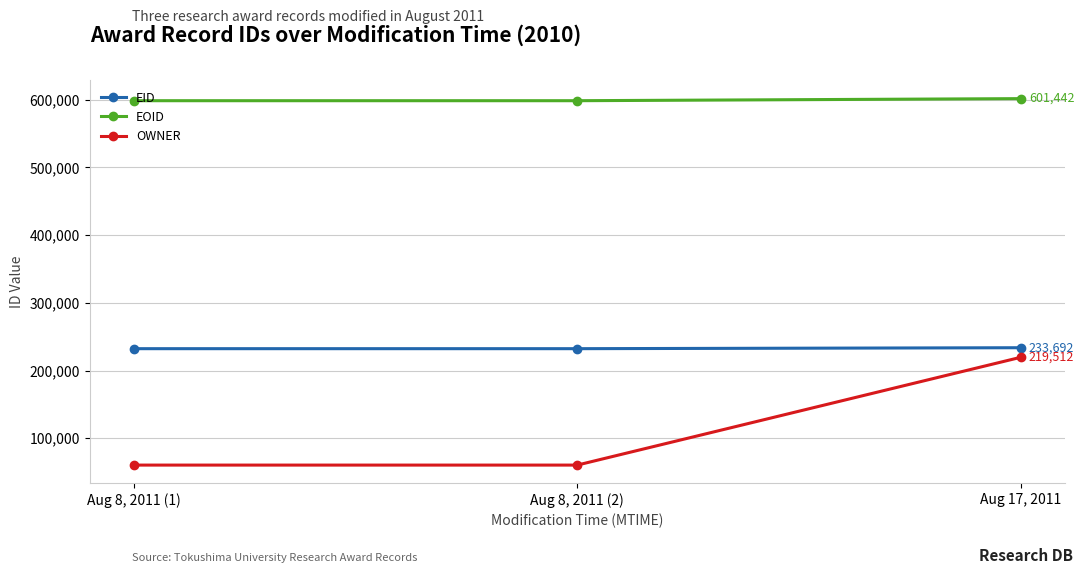

What is the difference between the maximum and second lowest values in the EOID series?

3059